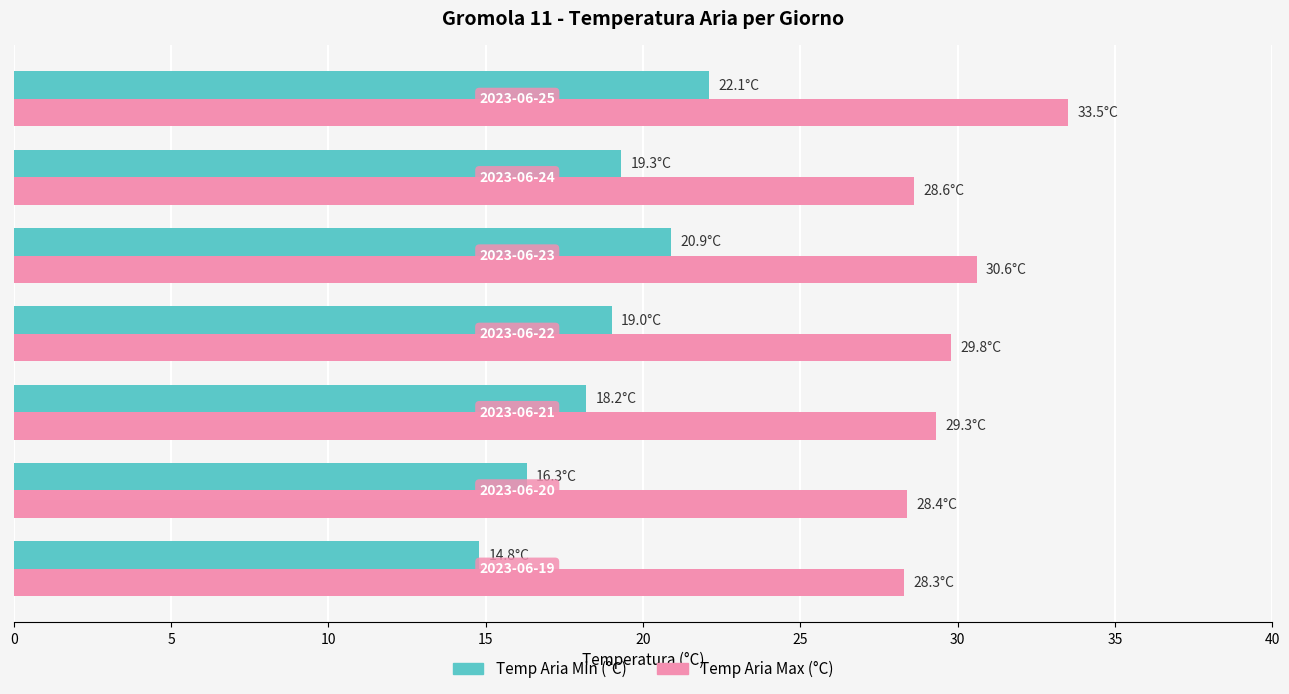

What is the minimum value shown in the chart?

14.8